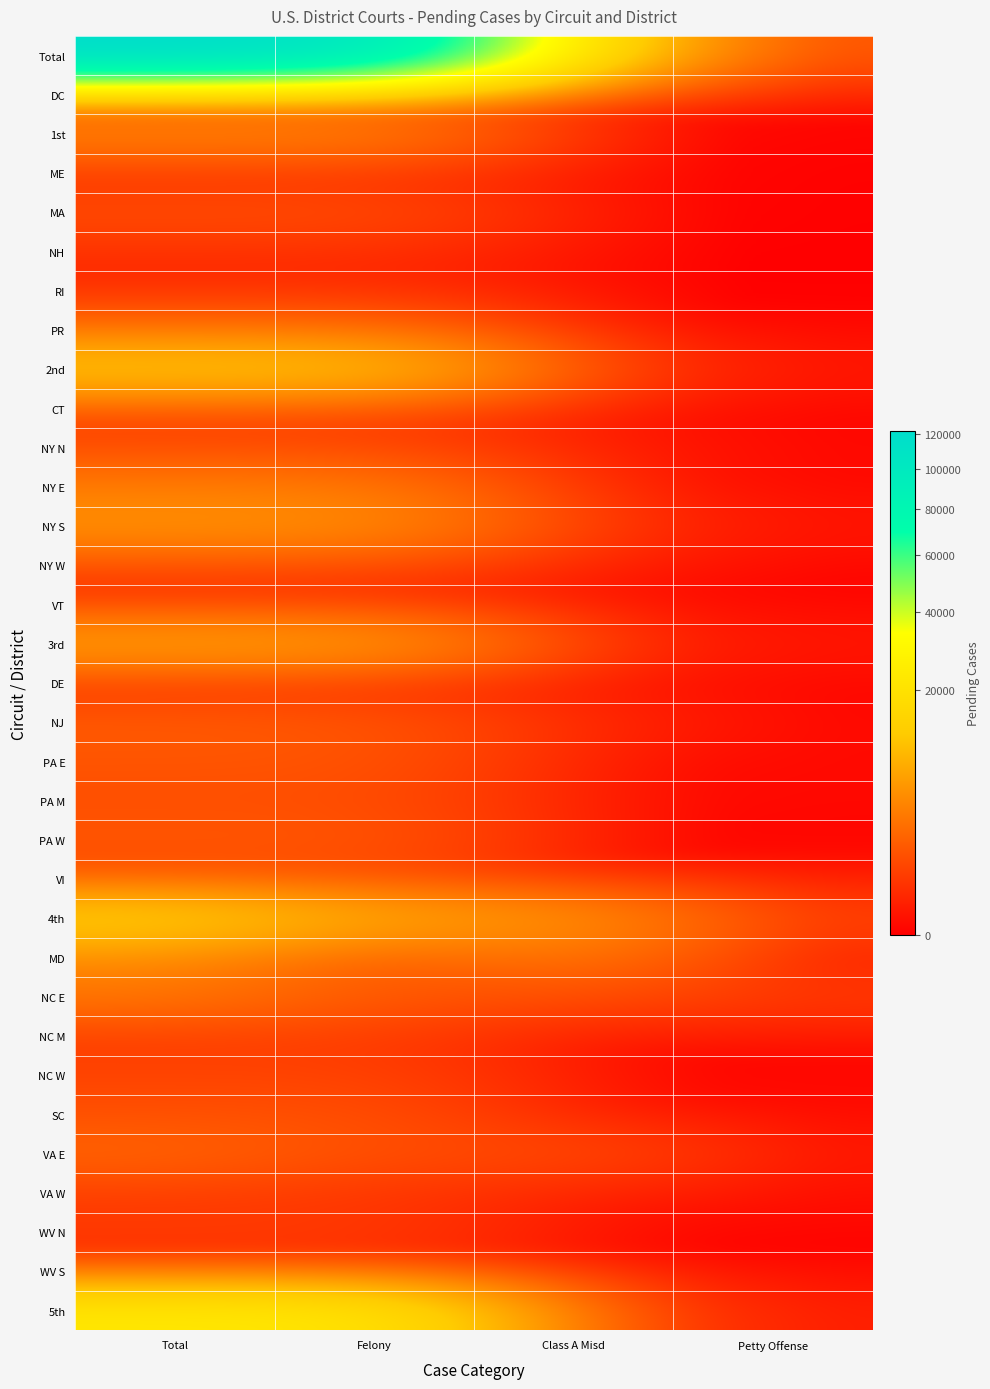

Rank the series by their maximum value, from highest to lowest.

Total, 5th, 4th, 2nd, 3rd, NY S, MD, 1st, NY E, NC E, PR, VA E, NJ, PA W, PA E, DC, SC, PA M, MA, VI, NY N, NY W, CT, NC W, NC M, VA W, WV N, NH, WV S, ME, VT, RI, DE